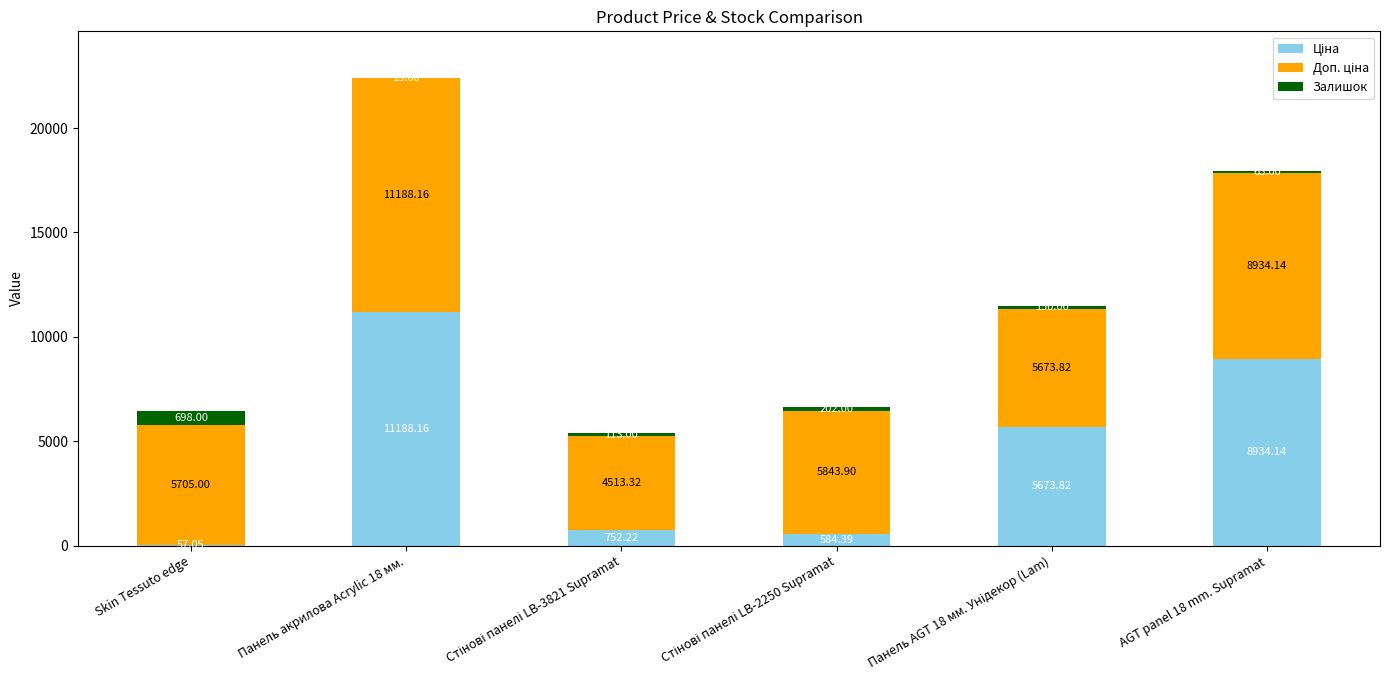

At which category is the sum across all series the highest?

Панель акрилова Acrylic 18 мм.